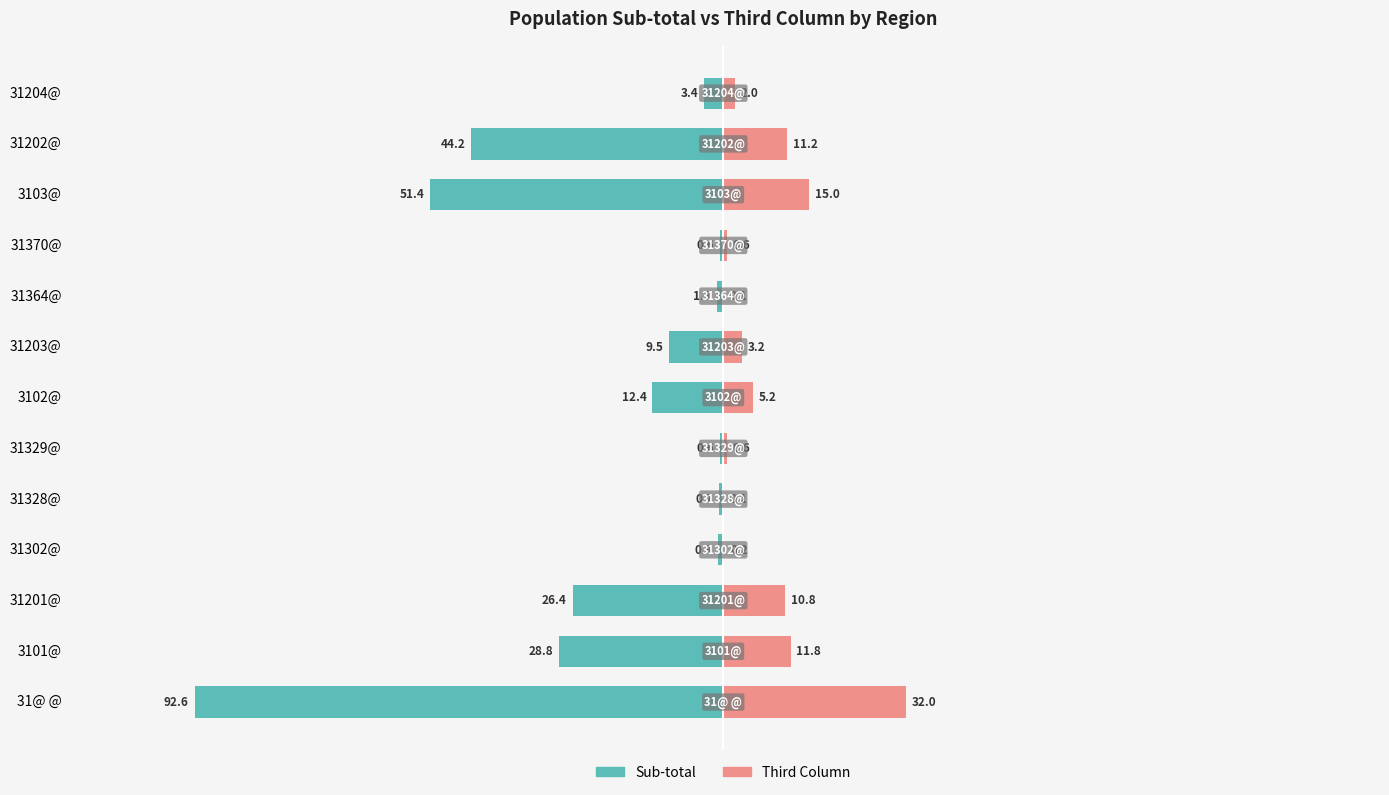

What is the sum of the Sub-total values at 8 and 11?

-45.3